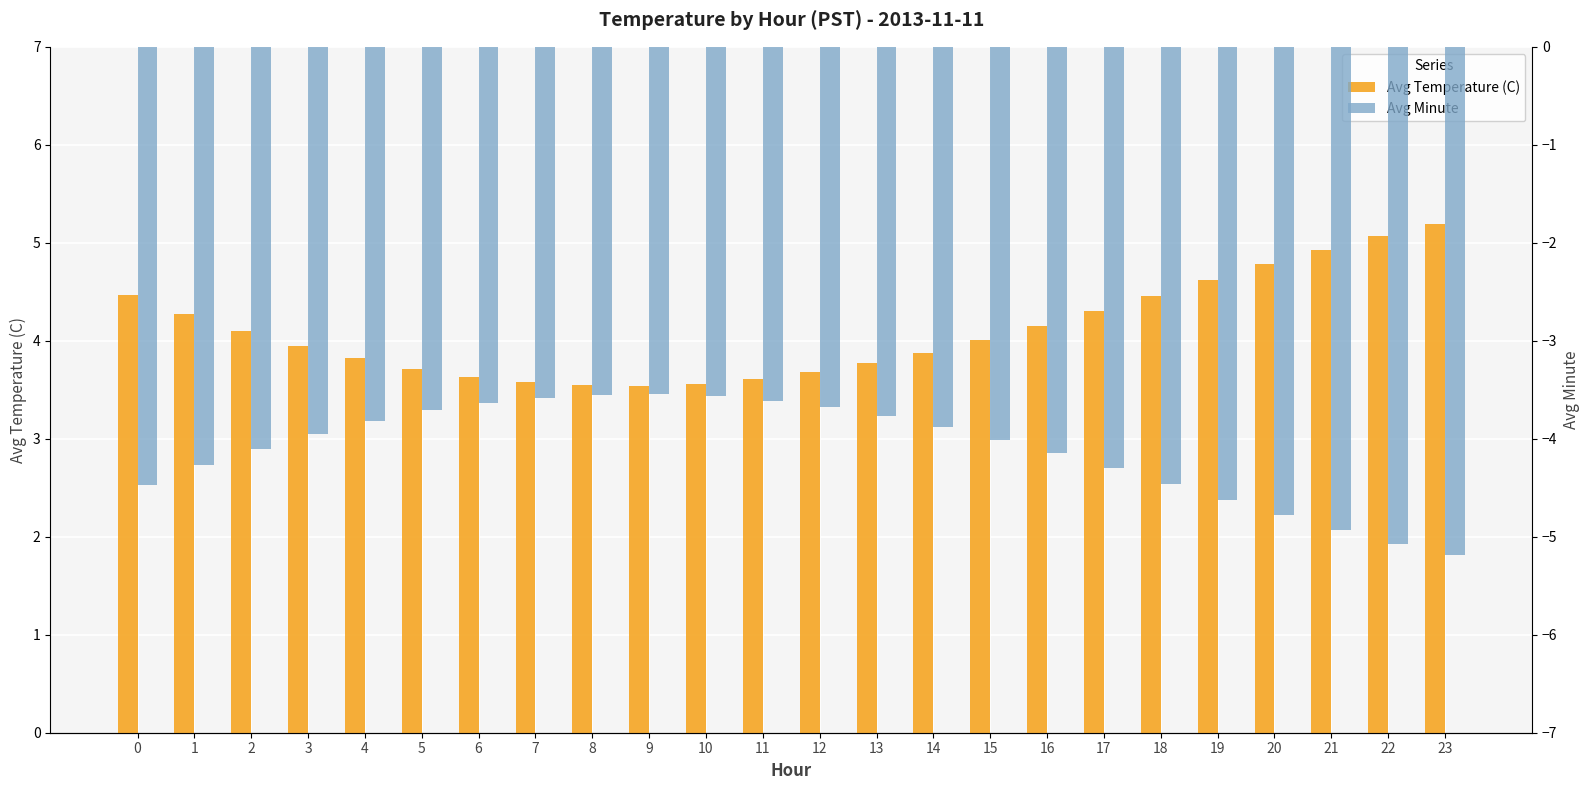

What is the difference between the maximum and second lowest values in the Avg Minute series?

1.5